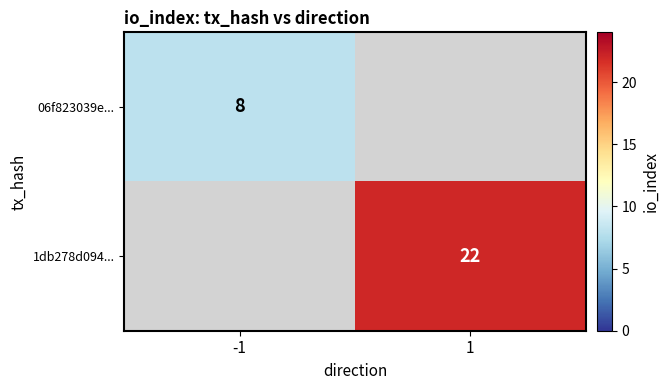

How many categories are shown in the chart?

2